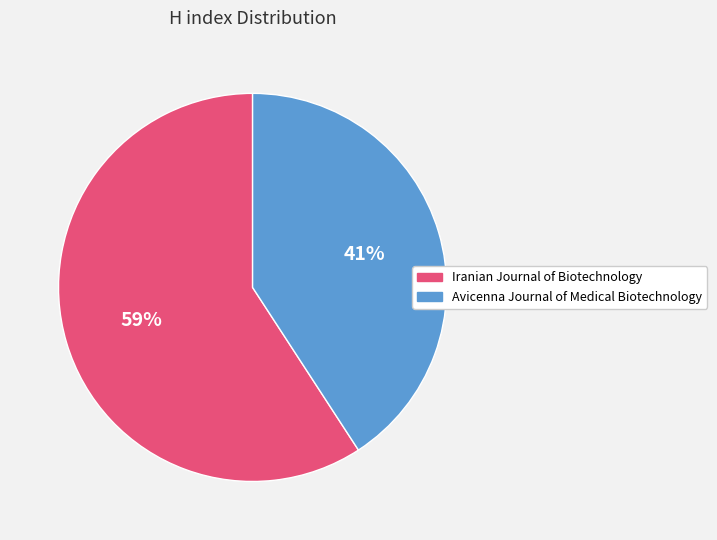

To the nearest percent, what percentage of the pie is Iranian Journal of Biotechnology?

59%